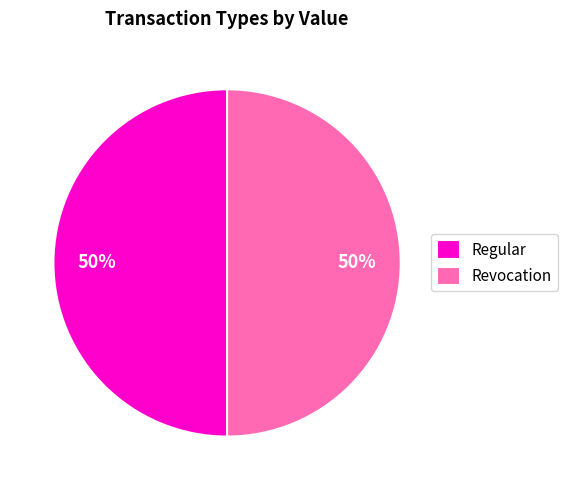

Combined, do Regular and Revocation account for over 50%?

Yes